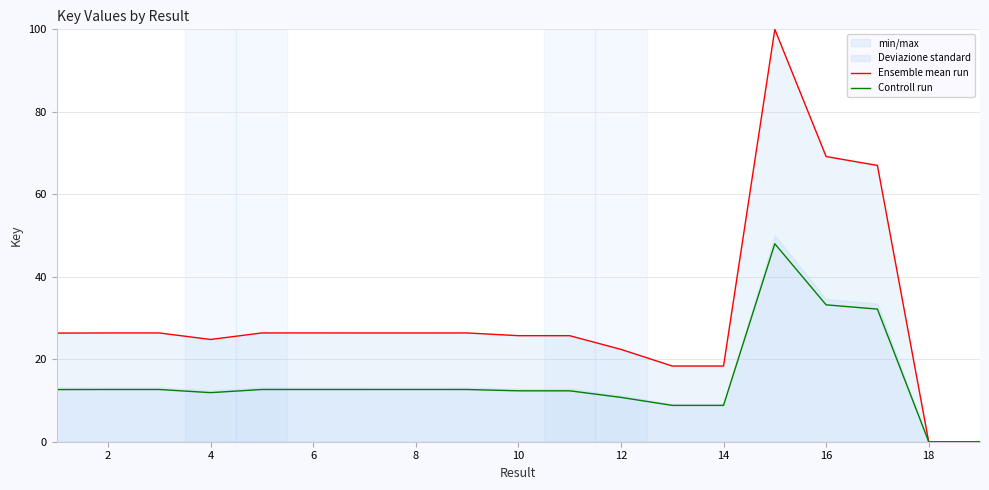

What is the highest value of the Ensemble mean run series?

100.0